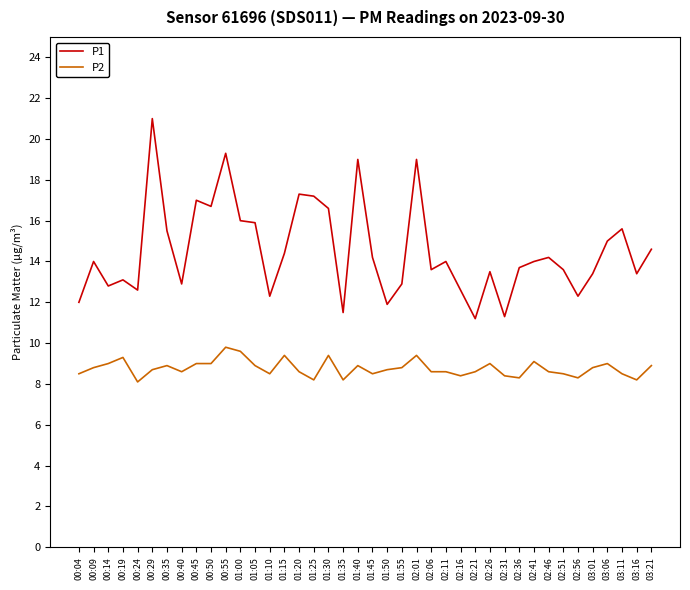

What is the maximum value shown in the chart?

21.0